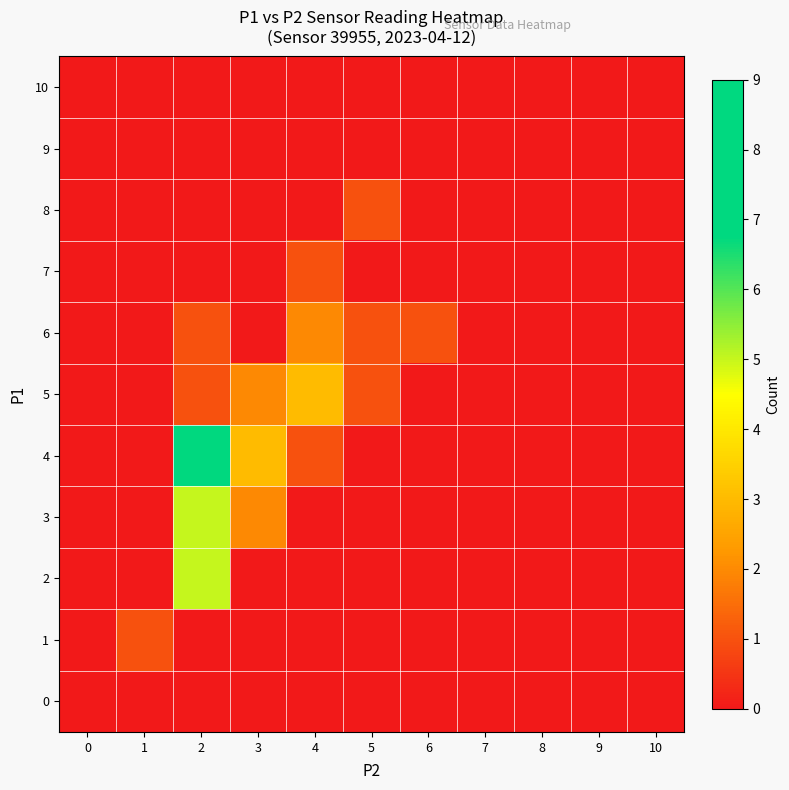

At 9, list the series in order from smallest to largest.

0, 1, 2, 3, 4, 5, 6, 7, 8, 9, 10